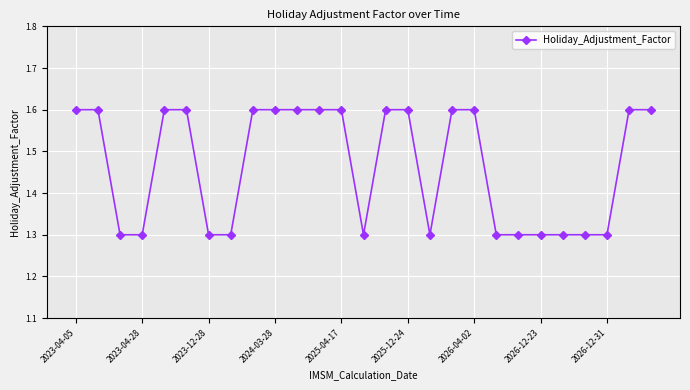

What is the difference between the second highest and second lowest values?

0.3